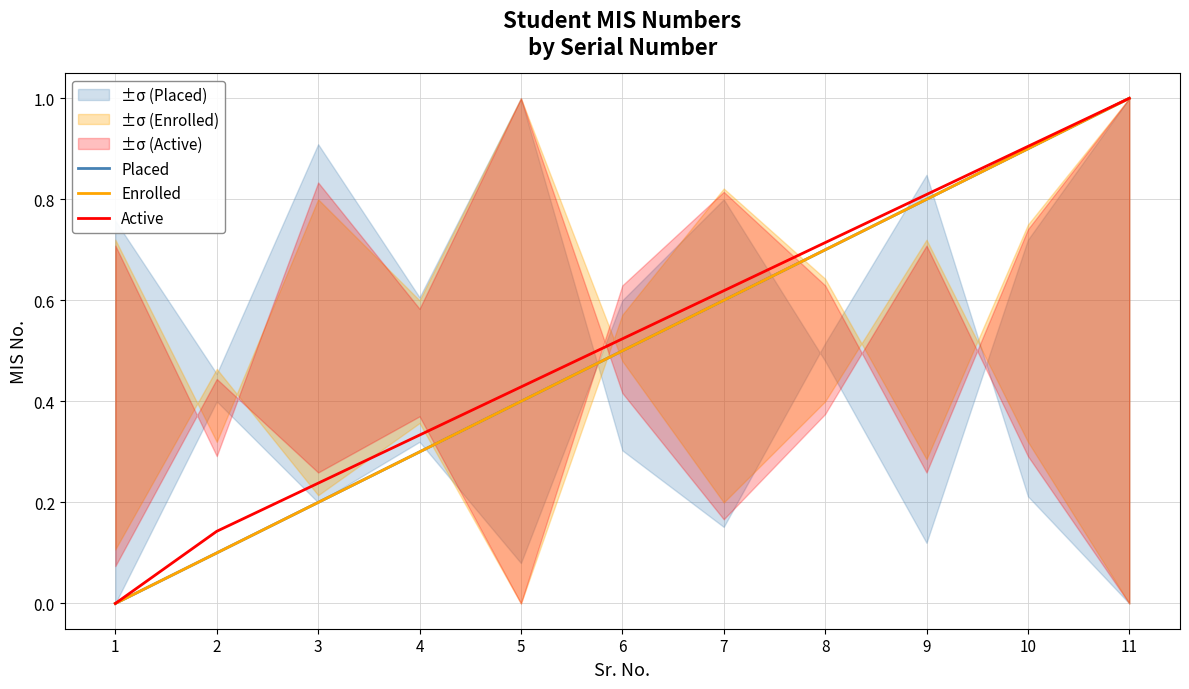

What is the value of the Placed point at the 4th from the left?

0.3